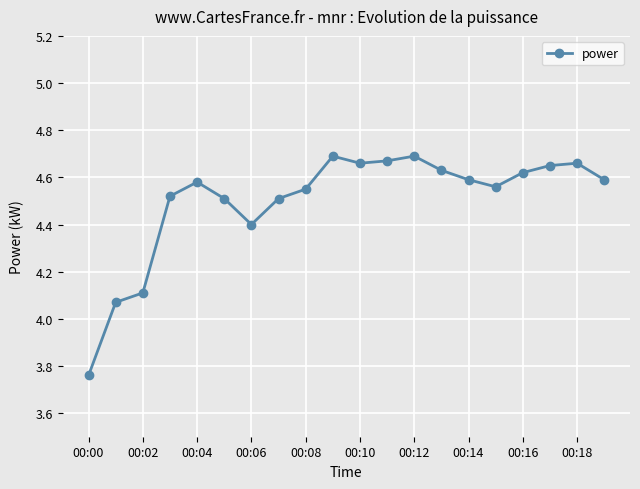

How many points are higher than both their immediate neighbors (excluding endpoints)?

4